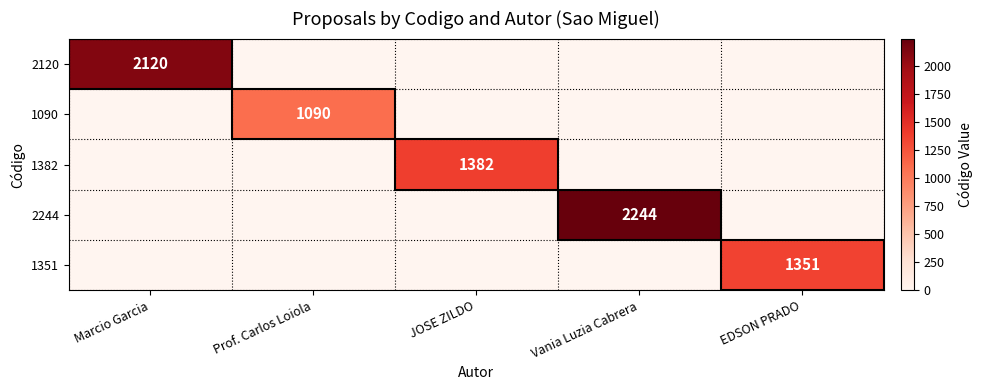

True or false: 1351 has a value of 1351 at EDSON PRADO.

True